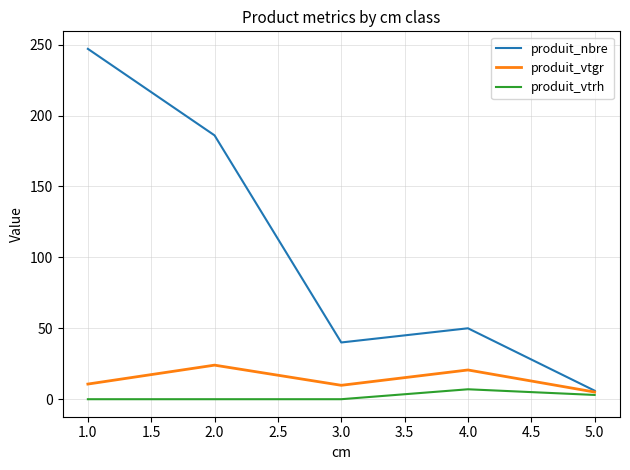

At 1.0, list the series in order from smallest to largest.

produit_vtrh, produit_vtgr, produit_nbre